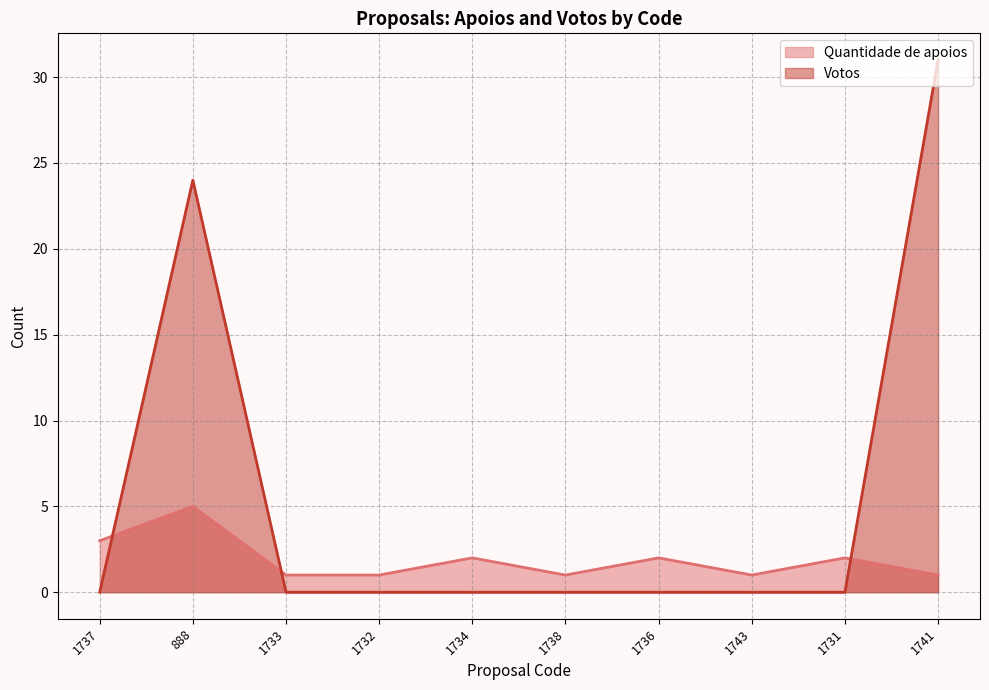

Which category has the highest value in the Votos series?

1741